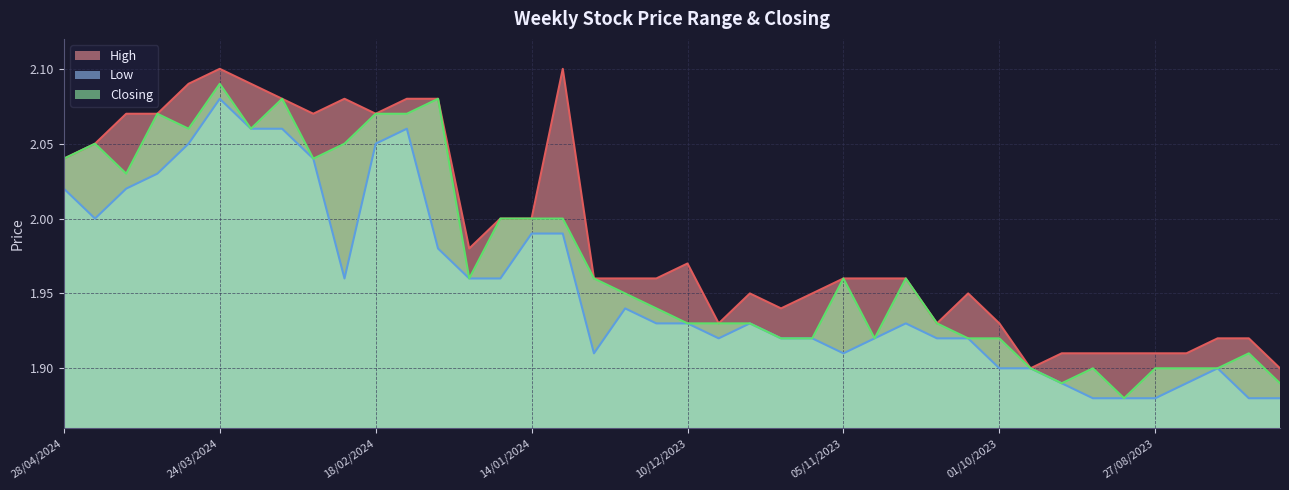

True or false: Closing has more than 0 interior local peaks.

True